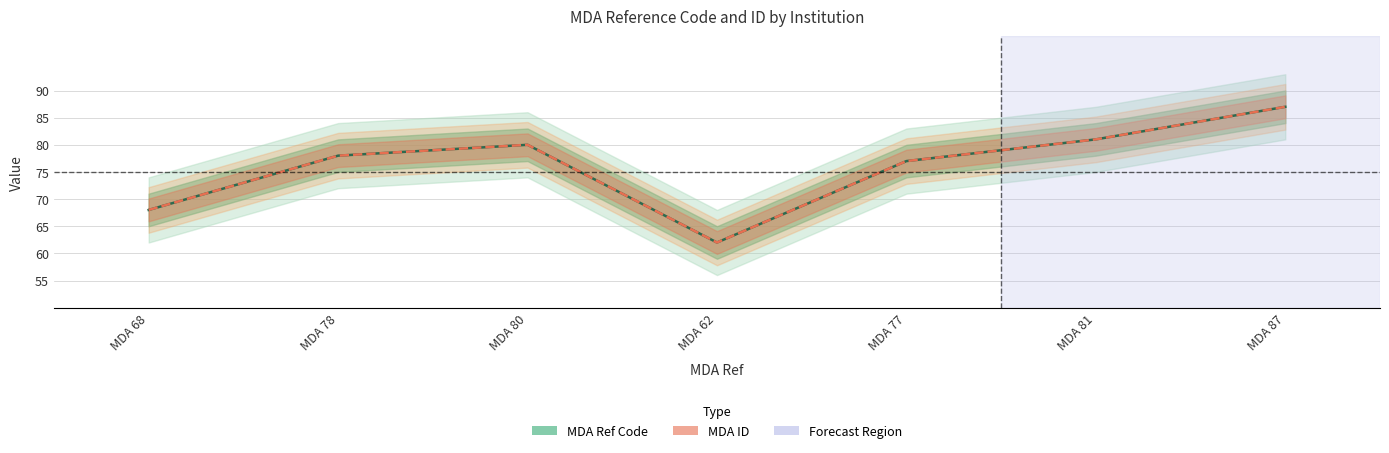

Reading left to right, transcribe all the data shown in this chart.

MDA Ref Code: MDA 68=68	MDA 78=78	MDA 80=80	MDA 62=62	MDA 77=77	MDA 81=81	MDA 87=87
MDA ID: MDA 68=68	MDA 78=78	MDA 80=80	MDA 62=62	MDA 77=77	MDA 81=81	MDA 87=87